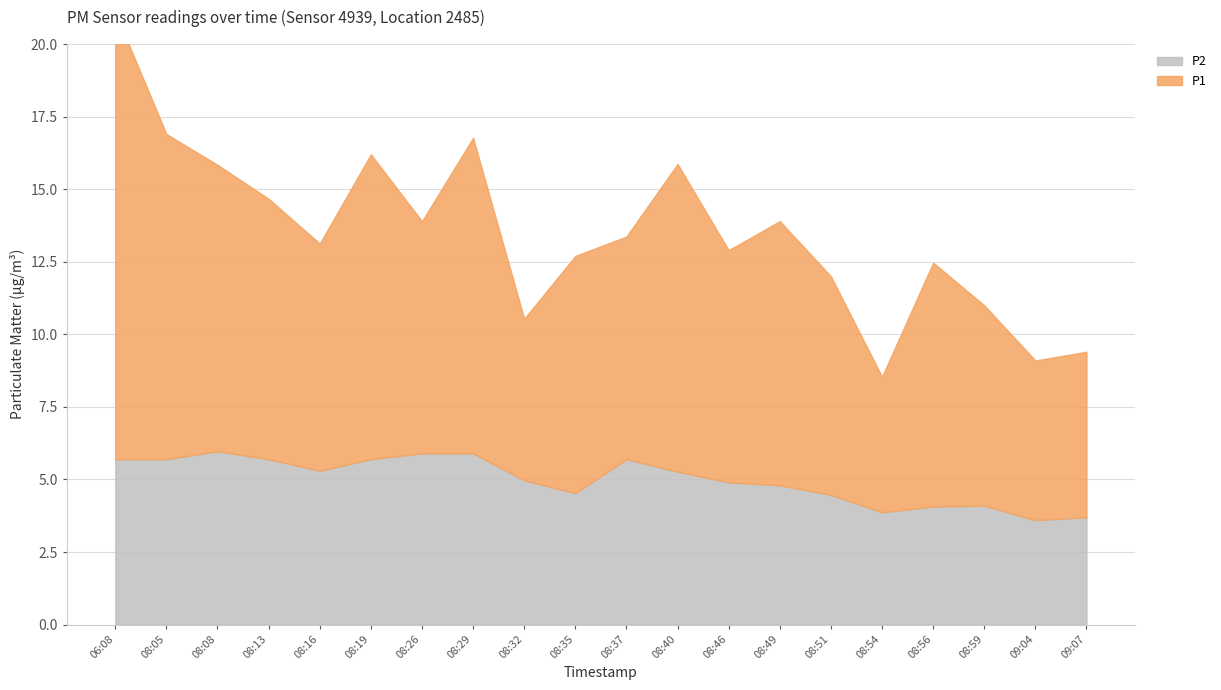

Rank the series by their average value, from highest to lowest.

P1, P2